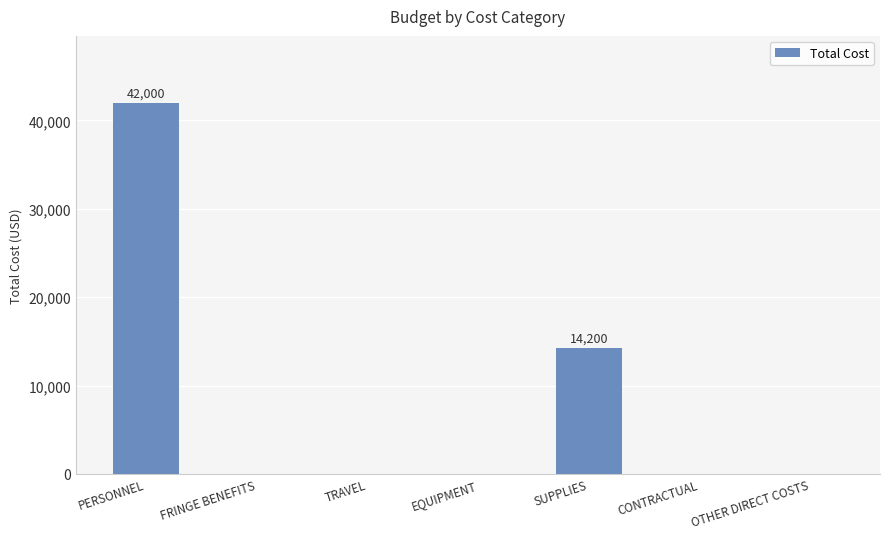

What is the average value?

8029